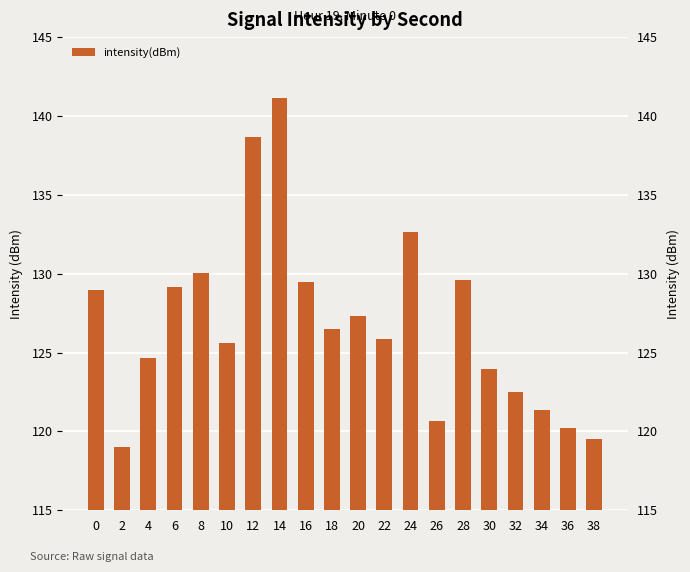

Reading left to right, transcribe all the data shown in this chart.

129.0	119.0	124.7	129.1	130.1	125.6	138.6	141.1	129.4	126.5	127.3	125.9	132.6	120.6	129.6	123.9	122.5	121.4	120.2	119.5